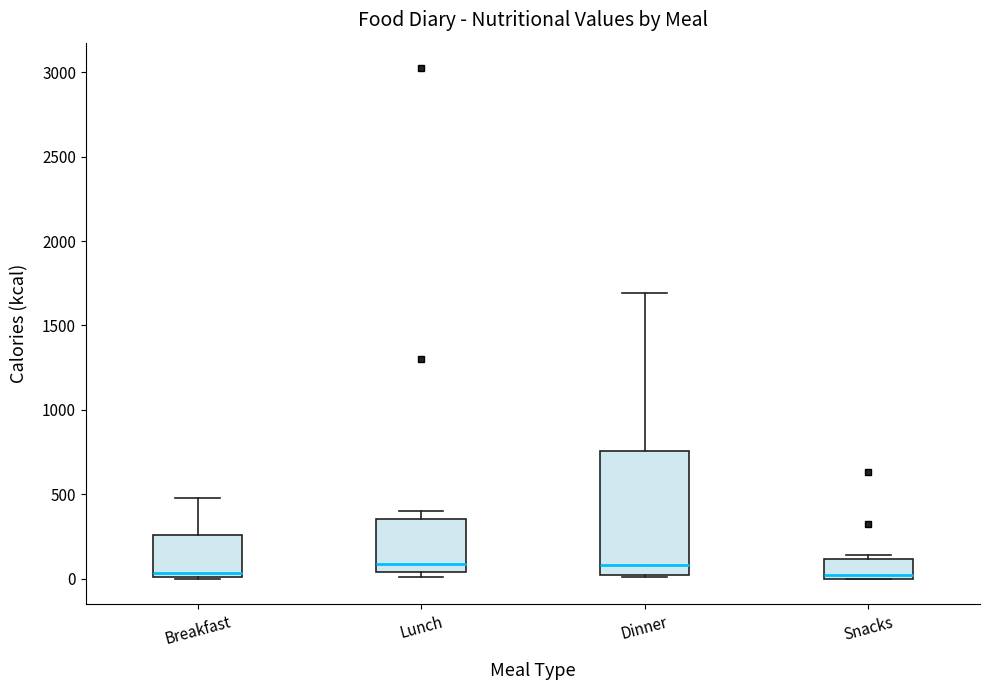

Reading left to right, read every box against the y-axis: the position of its median line, the range the box covers, and the ends of its whiskers. The values are not printed on the chart, so give them approximately, as read against the axis.

Breakfast: median 50, box 0 to 250, whiskers 0 to 500
Lunch: median 100, box 50 to 350, whiskers 0 to 400
Dinner: median 100, box 0 to 750, whiskers 0 (just below the box's lower edge) to 1700
Snacks: median 0 (just above the box's lower edge), box 0 to 100, whiskers 0 to 150